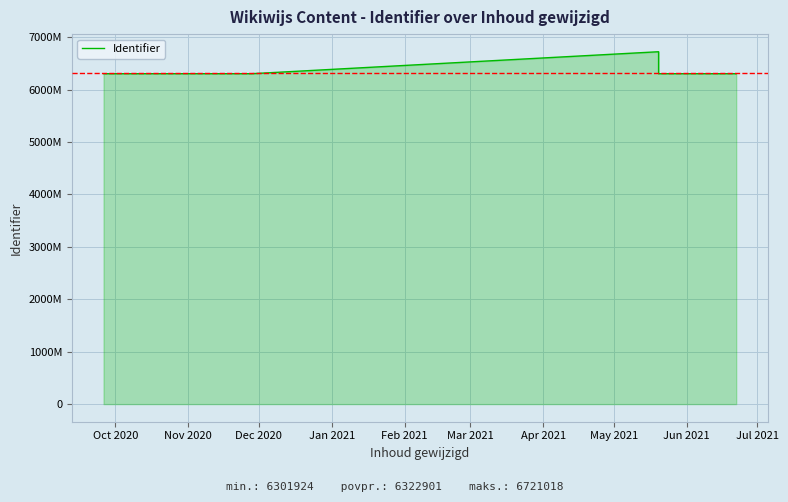

What is the minimum value shown in the chart?

6301924